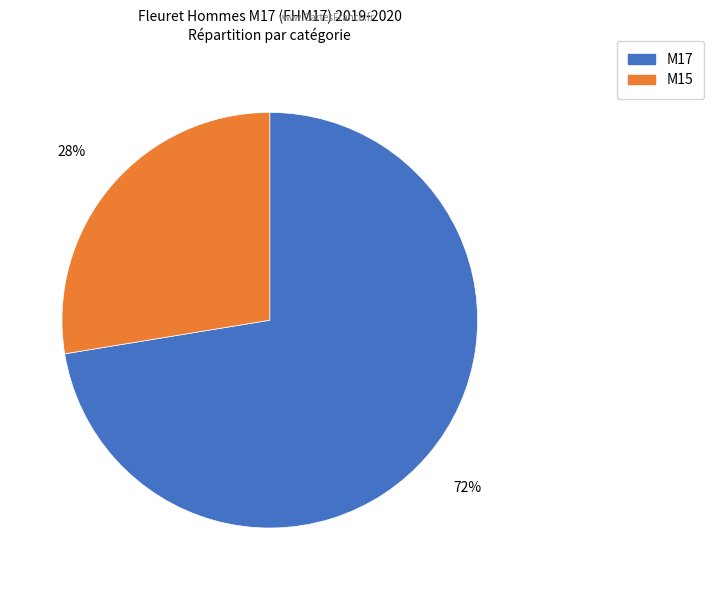

Do M15 and M17 together represent more than half of the pie?

Yes